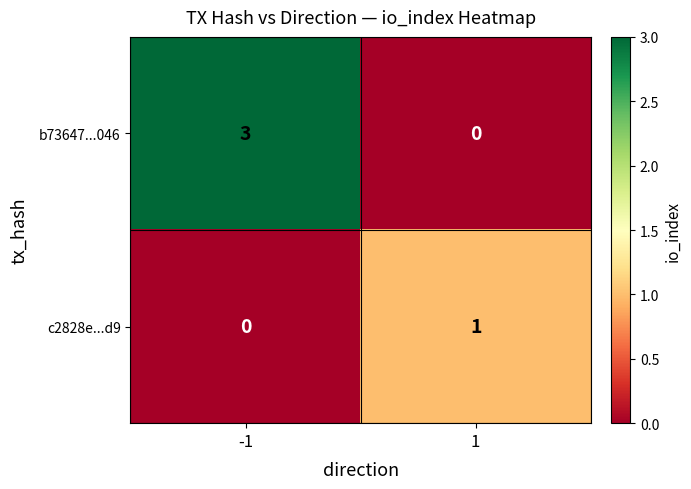

Reading left to right, list all the values displayed in this chart.

b73647...046: 3	0
c2828e...d9: 0	1